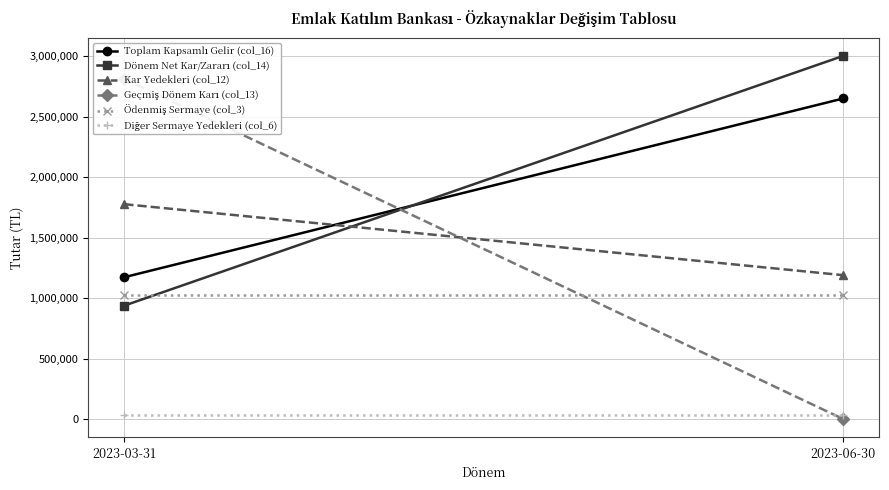

Which has a higher value, 2023-06-30 or 2023-03-31?

2023-06-30